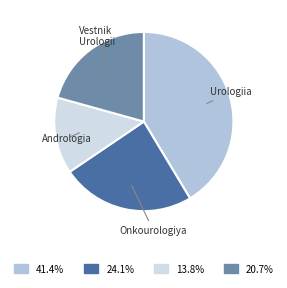

Do Urologiia and Onkourologiya together represent more than half of the pie?

Yes